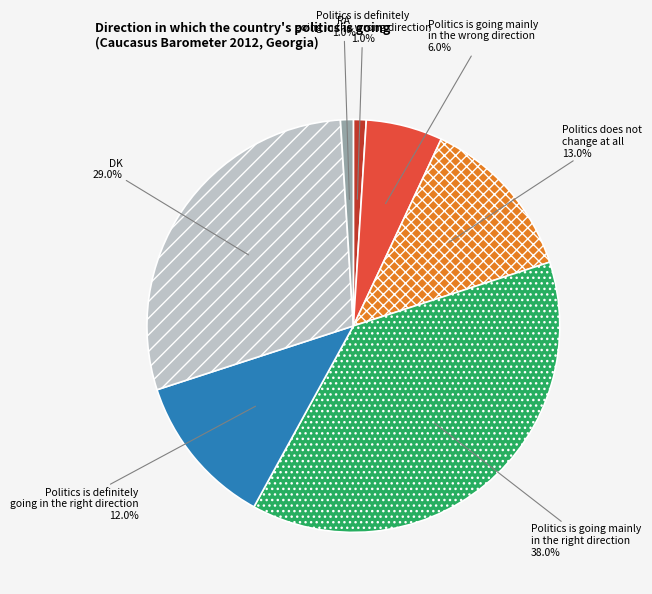

Between DK and Politics does not change at all, which is larger?

DK